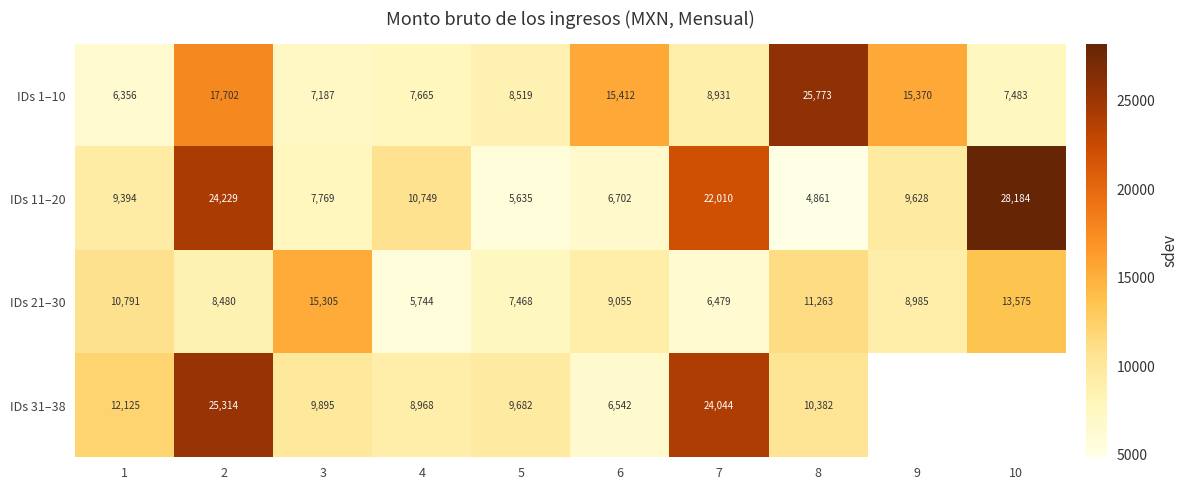

At 2, list the series in order from largest to smallest.

IDs 31–38, IDs 11–20, IDs 1–10, IDs 21–30